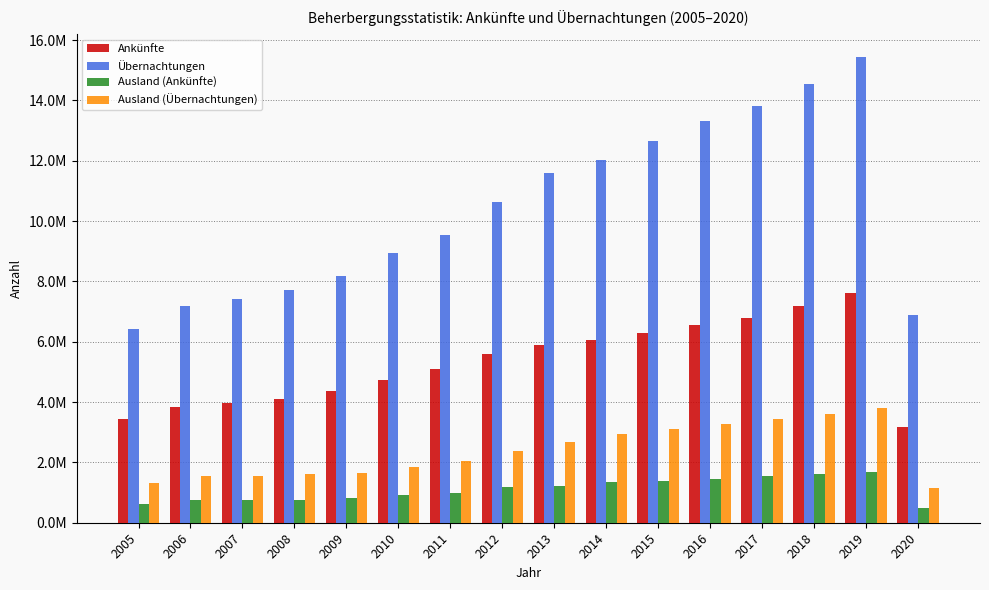

What is the maximum value for Ankünfte?

7619233